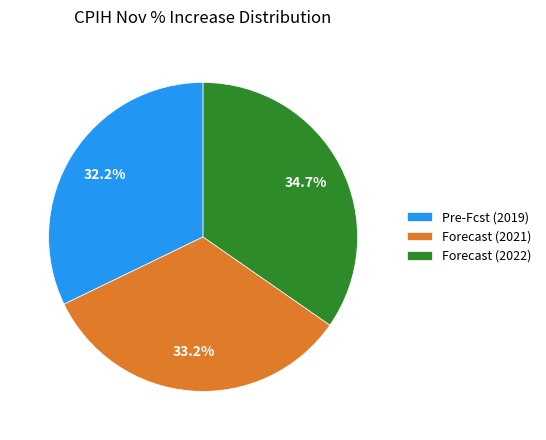

What percentage is the Forecast (2021) slice, to the nearest percent?

33%